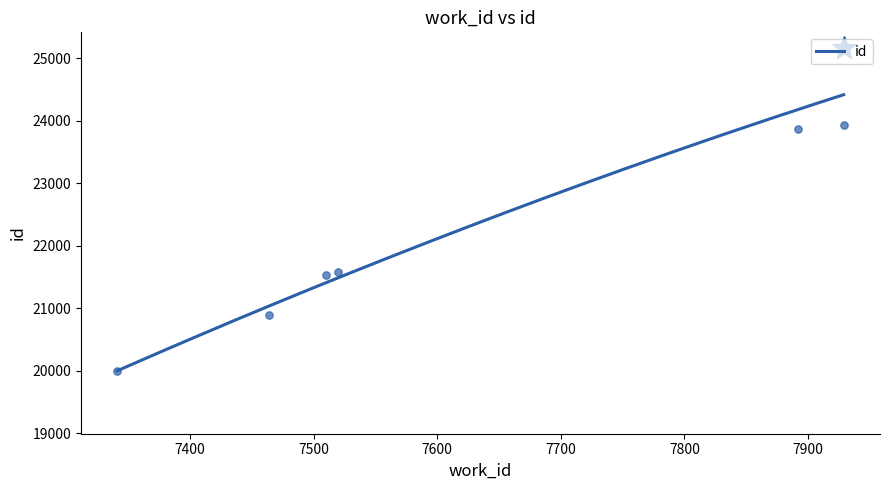

What is the change in value from 7464 to 7520?

+690